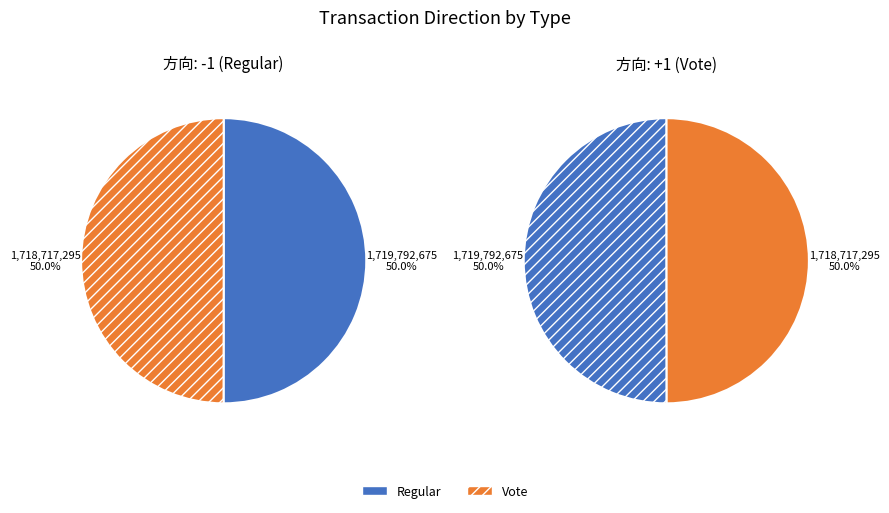

The Regular (-1) slice represents 50% of the pie. True or false?

True